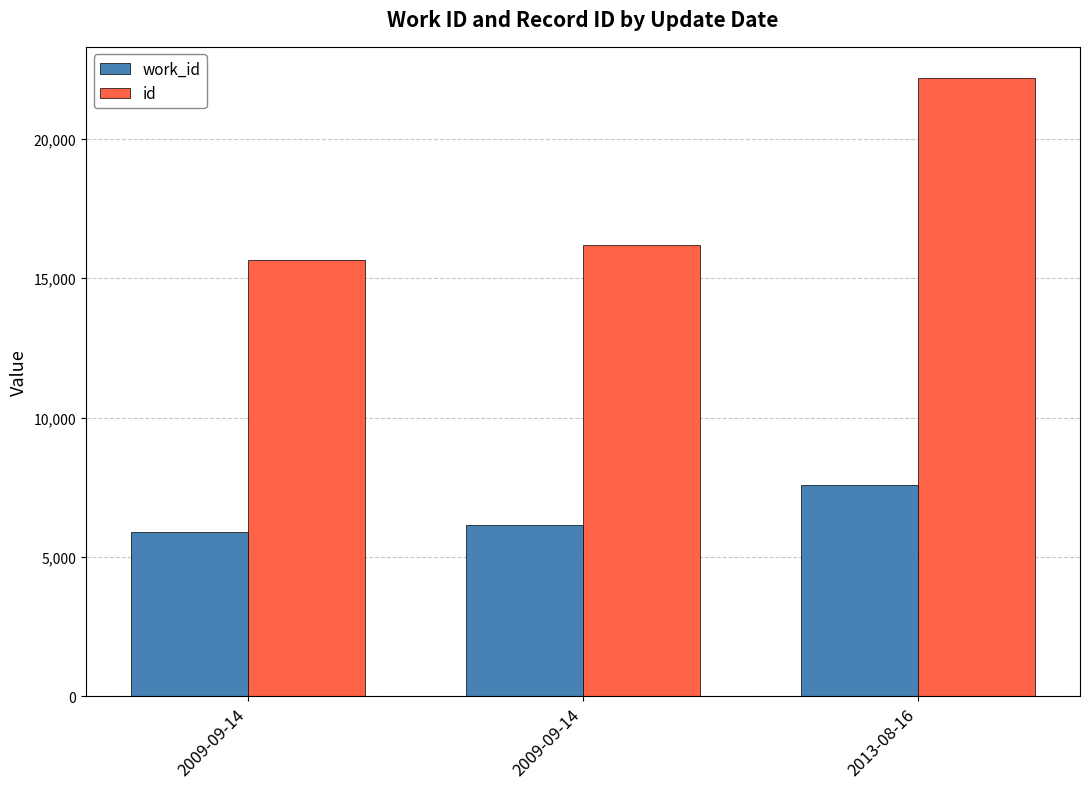

How many bars are there in each group?

2